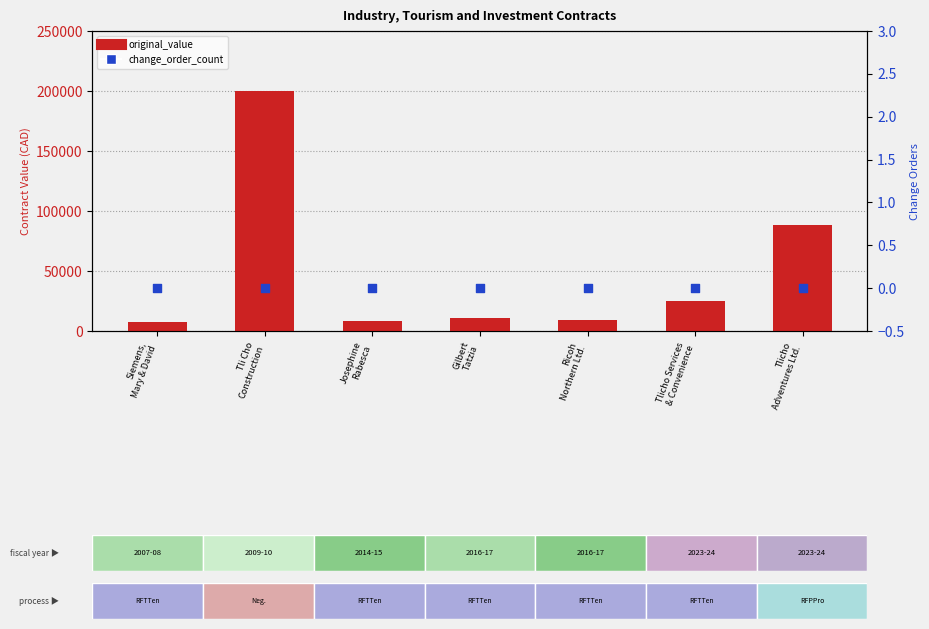

At which category is the sum across all series the highest?

Tli Cho
Construction